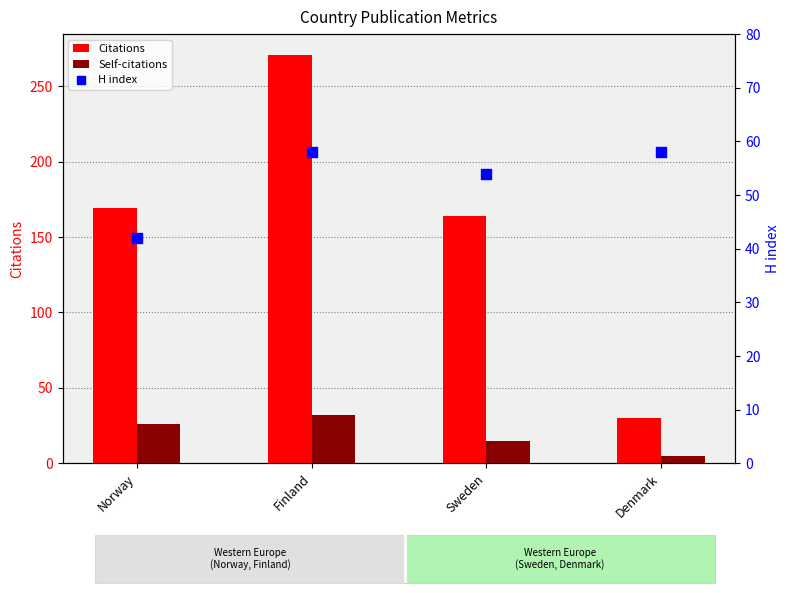

What are all the series names shown in the legend?

Citations, Self-citations, H index